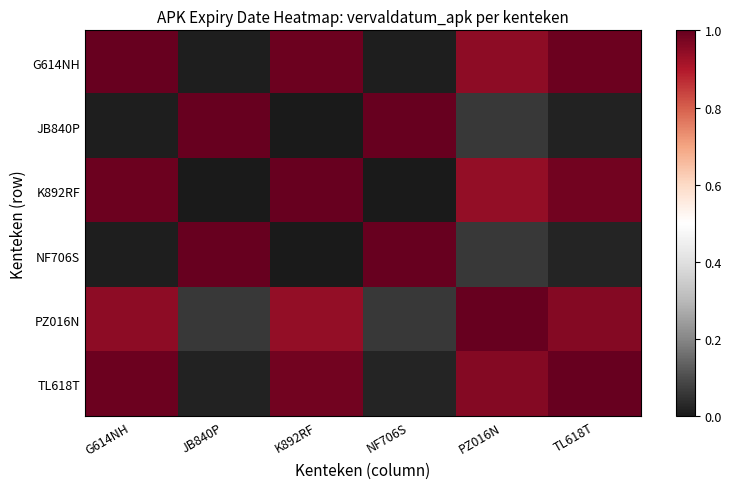

Which label corresponds to the largest value in the chart?

G614NH